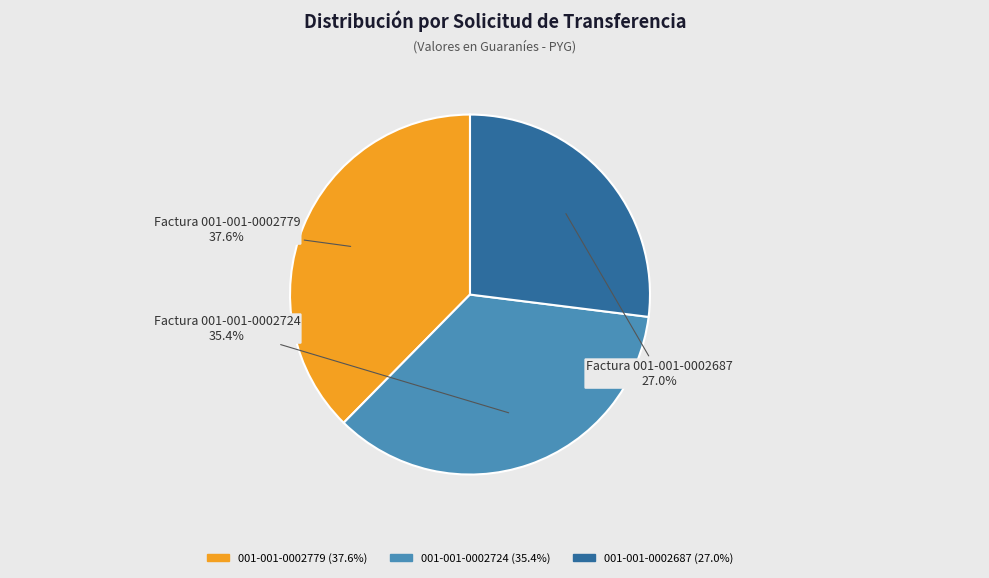

Combined, what portion of the pie is 001-001-0002687 and 001-001-0002779?

64.6%